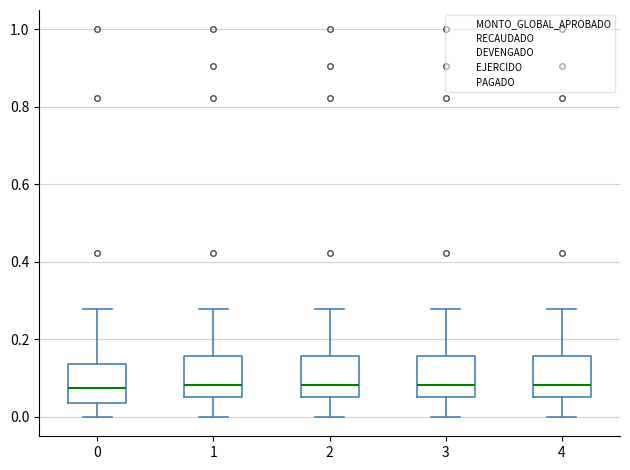

Where is the upper edge of the box at x = 0 on the y-axis? The values are not printed on the chart, so give them approximately, as read against the axis.

0.14